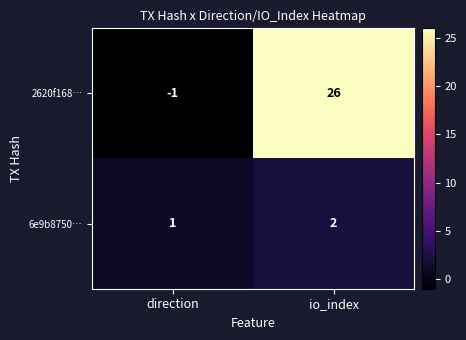

Reading left to right, what are all the values shown in this chart?

2620f168…: -1	26
6e9b8750…: 1	2